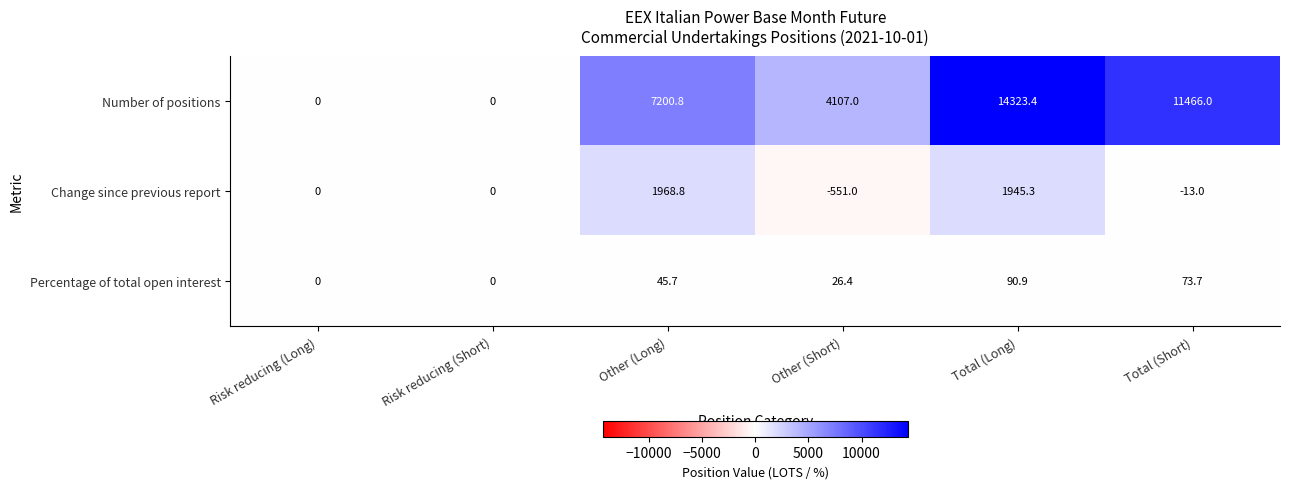

Rank the series by their maximum value, from highest to lowest.

Number of positions, Change since previous report, Percentage of total open interest